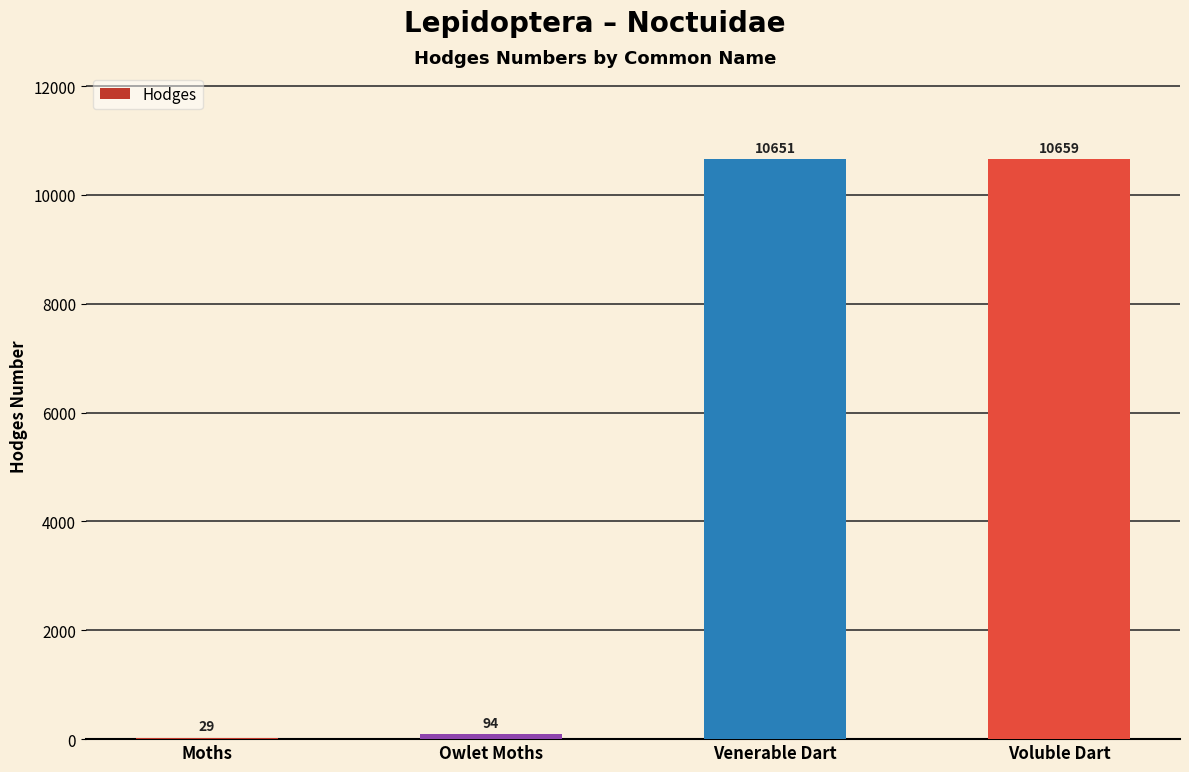

Where is the data nearest to the value 5344?

Owlet Moths